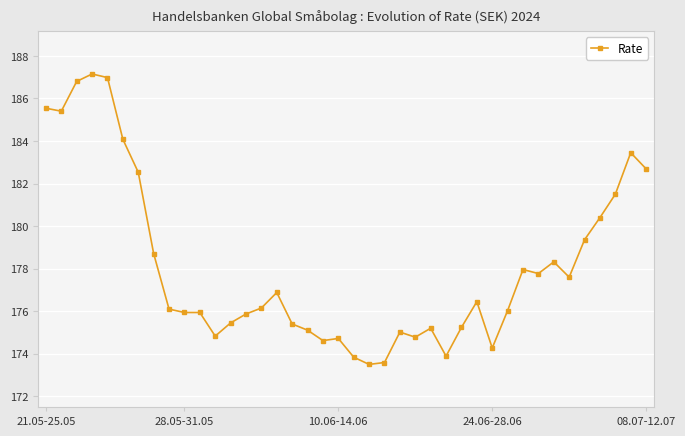

What is the maximum value shown in the chart?

187.2